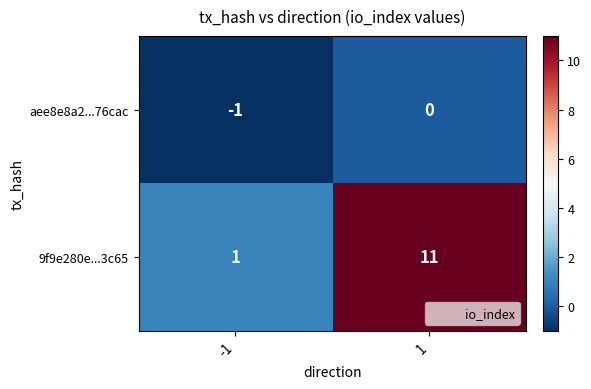

How many data points in aee8e8a2...76cac are less than 0?

1